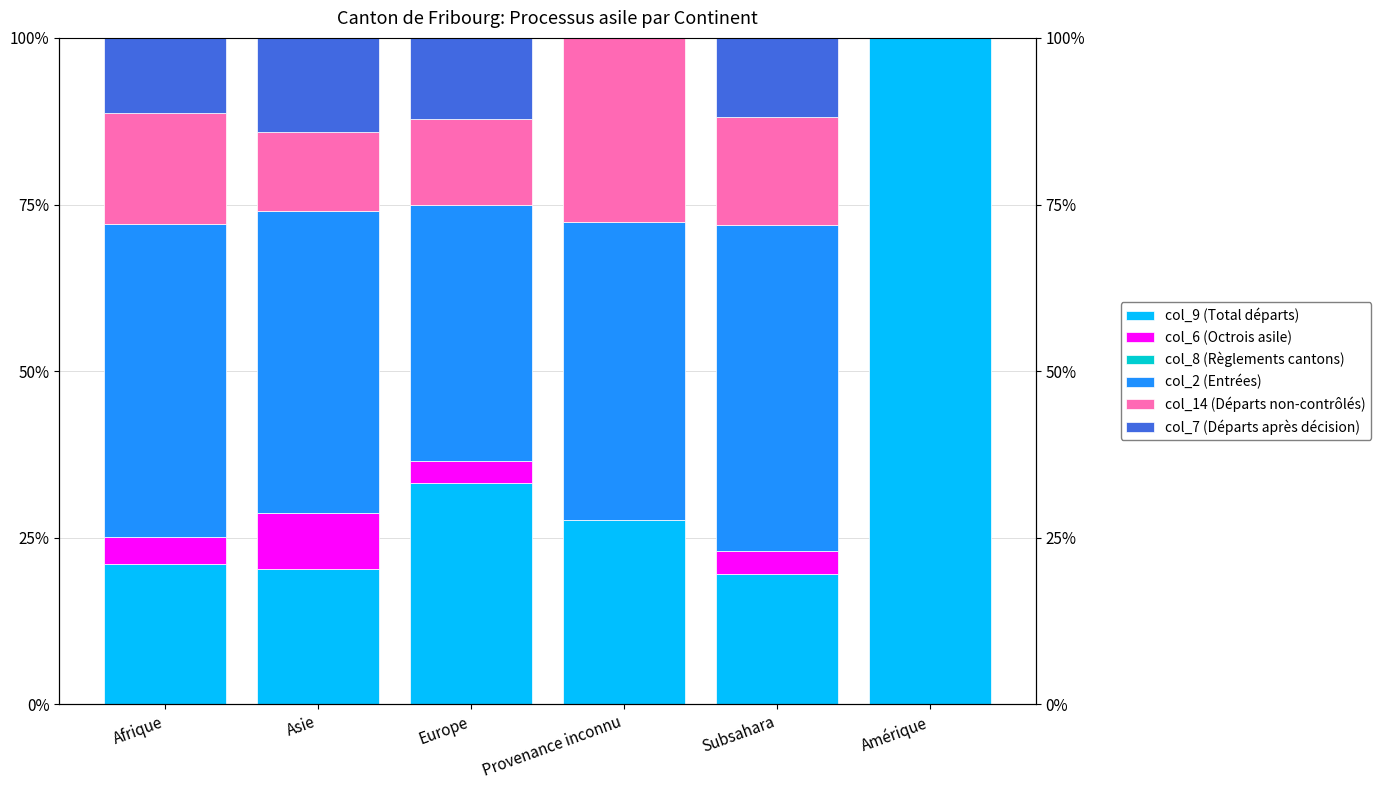

List the labels in order of col_9 (Total départs) value, largest first.

Amérique, Europe, Provenance inconnu, Afrique, Asie, Subsahara